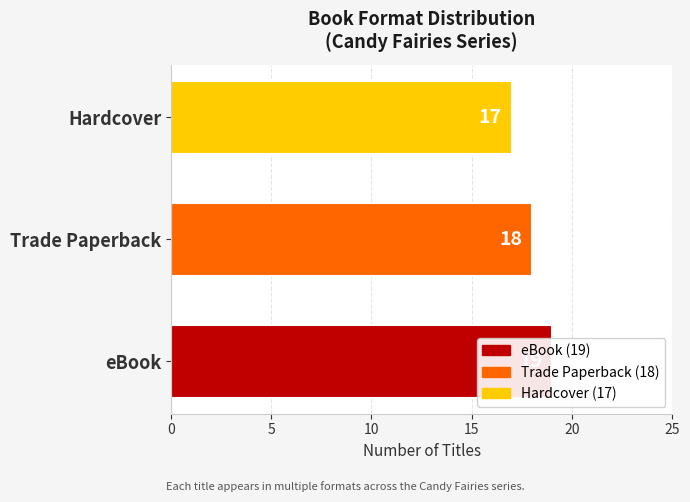

What is the ratio of the value at Trade Paperback to the value at eBook?

0.9